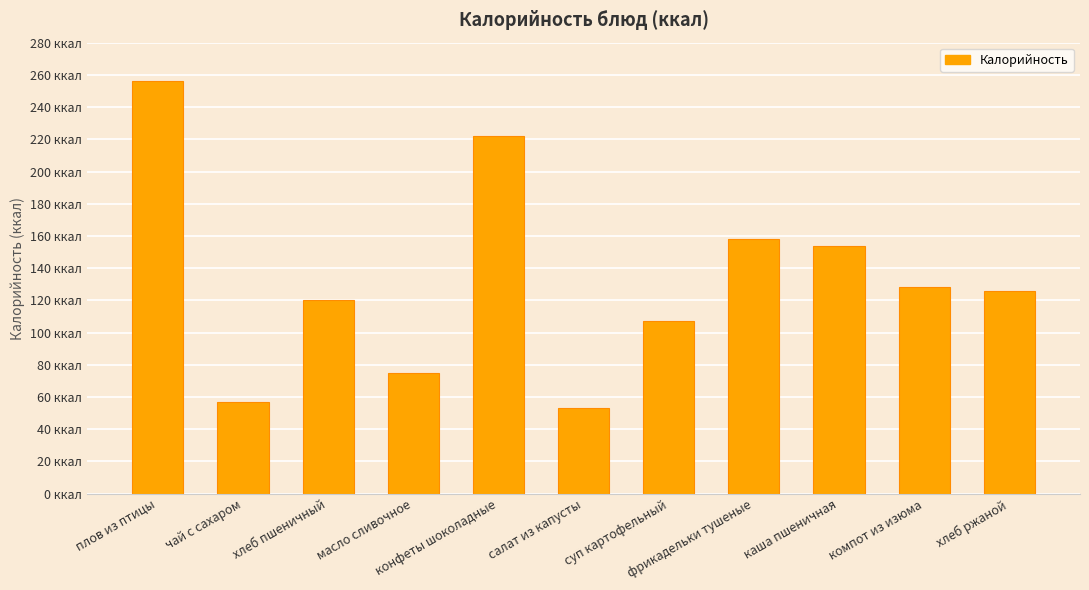

Where is the data nearest to the value 154?

каша пшеничная